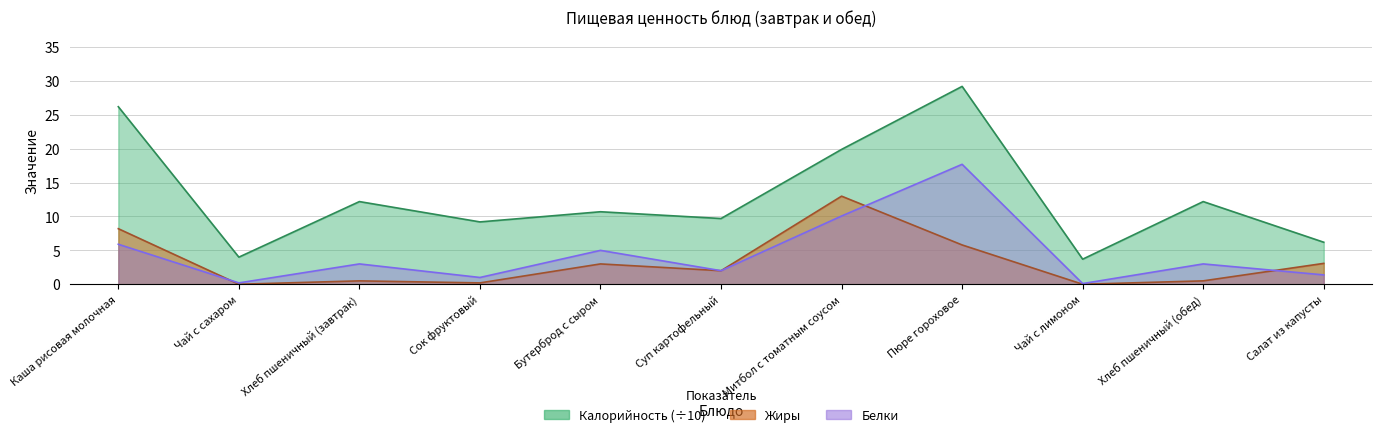

Which series has the largest total across all categories?

Калорийность